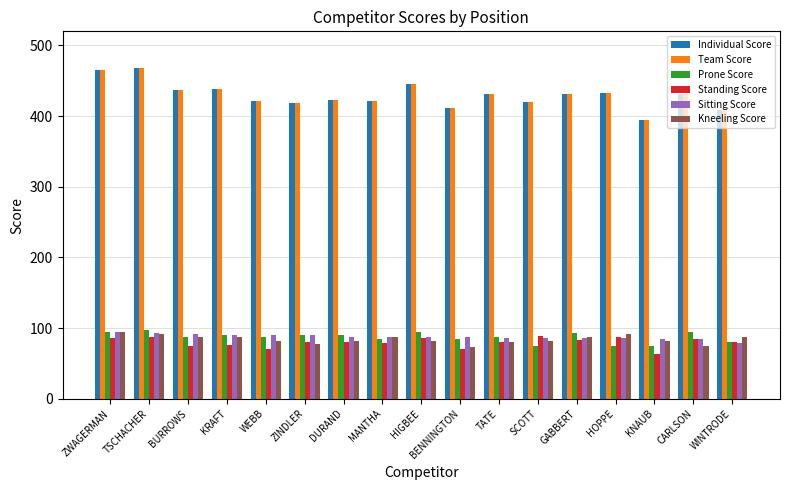

Read the Prone Score value at DURAND, to the nearest 5.

90